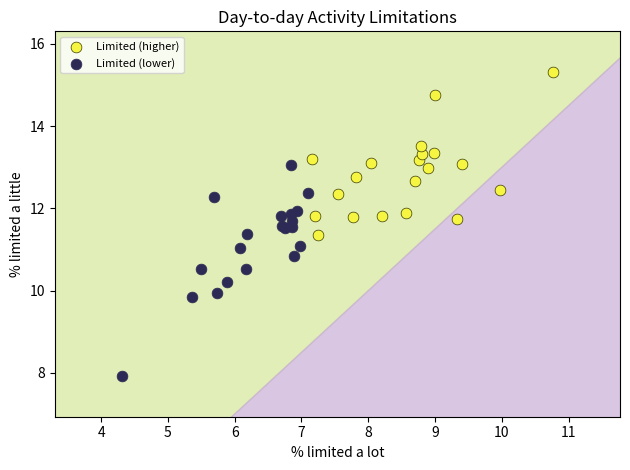

Which series has the largest Y range (max minus min)?

Limited (lower)